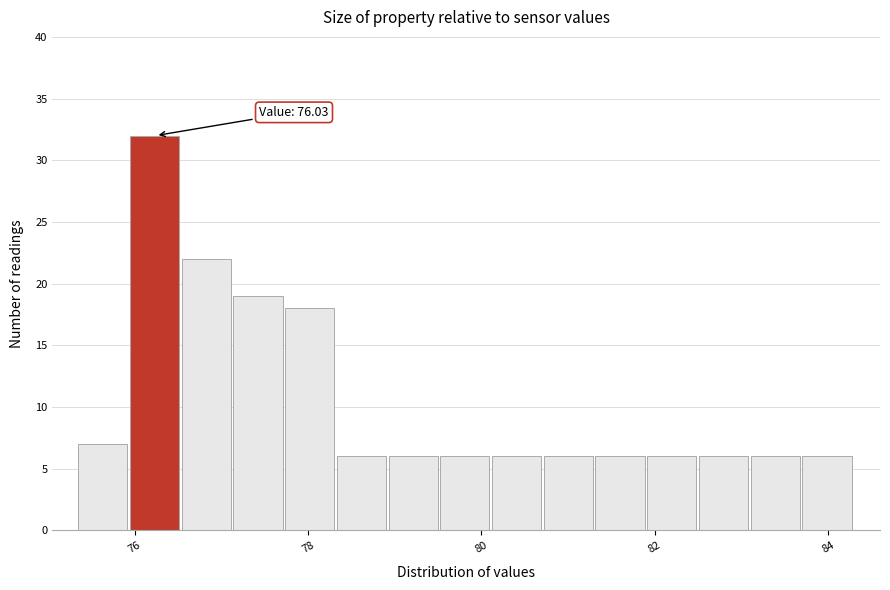

Read against the x-axis, roughly where is the centre of the tallest bar?

76.2